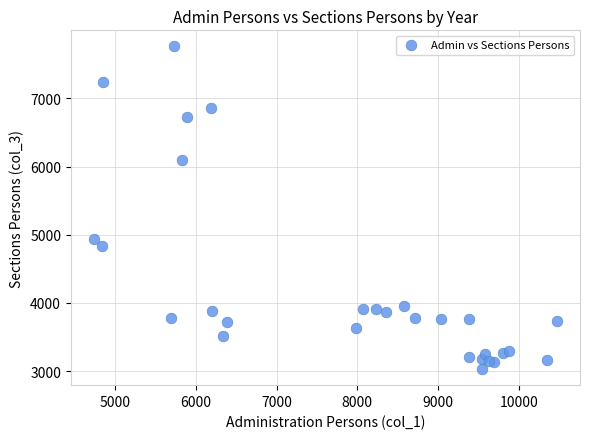

What Y value in the scatter plot is closest to 5396?

4942.0